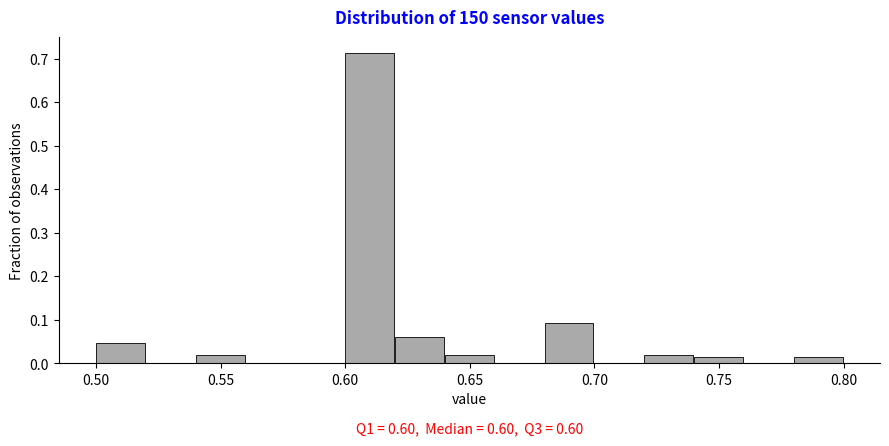

Over which range of the x-axis is the bar tallest?

0.60 to 0.62